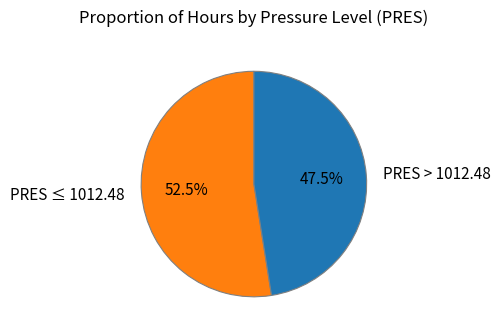

Count the number of slices in the pie.

2